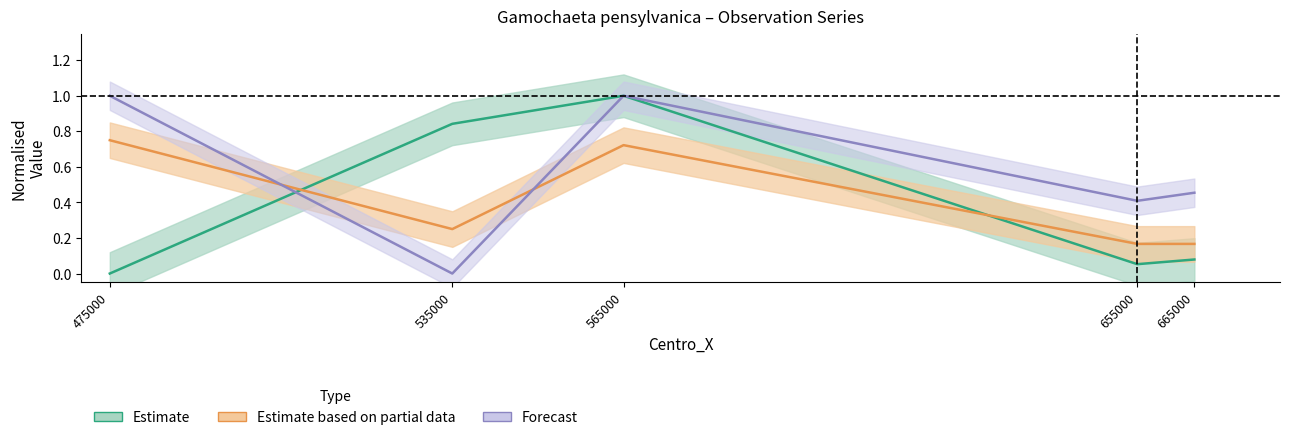

Which series changed the most between 655000 and 665000?

Dia